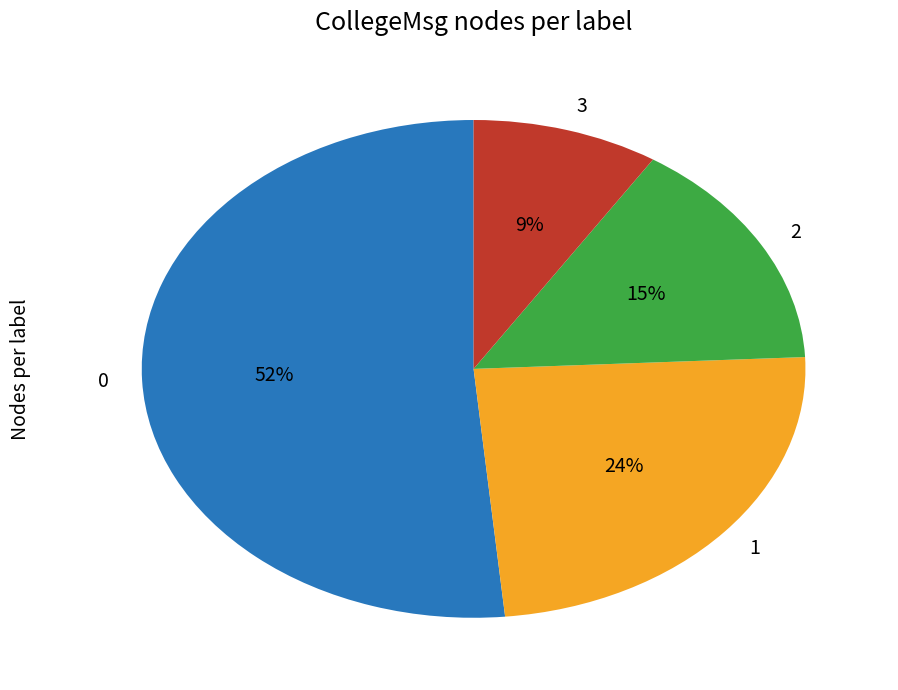

Do 1 and 2 together represent more than half of the pie?

No